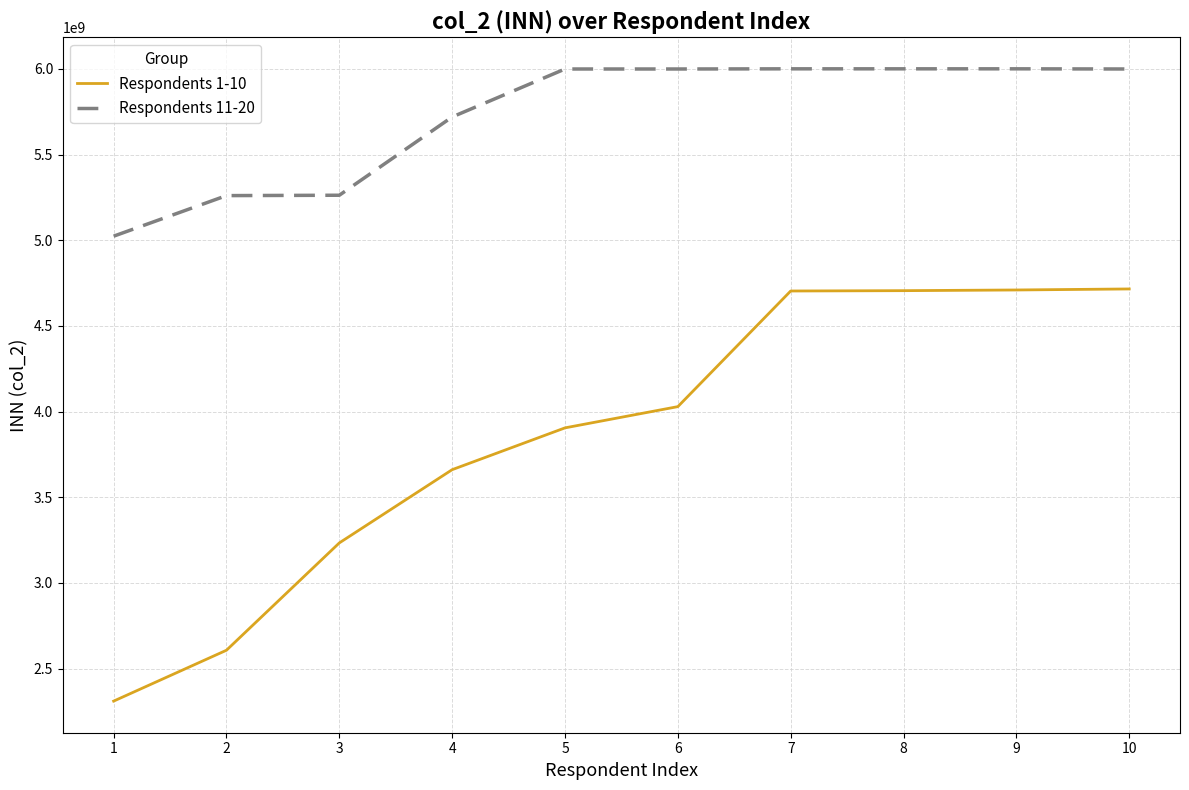

Between 2 and 8, which series saw the biggest shift?

Respondents 1-10